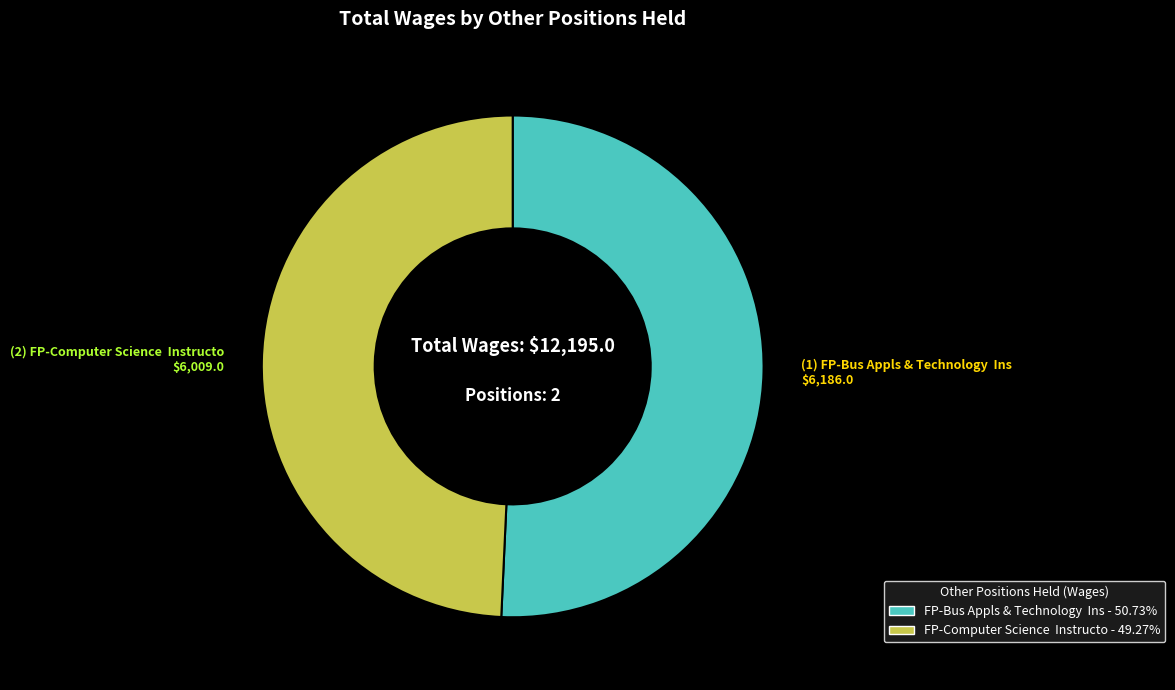

Which has a higher value, FP-Computer Science Instructo or FP-Bus Appls & Technology Ins?

FP-Bus Appls & Technology Ins